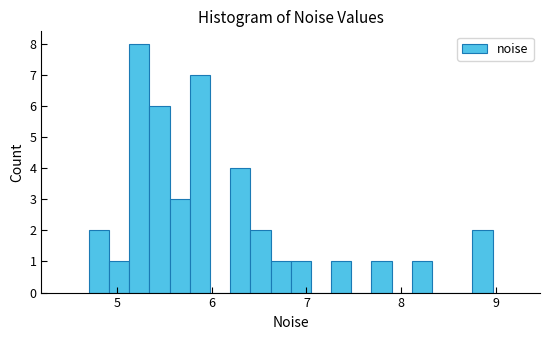

Around what value on the x-axis is the tallest bar? Give the approximate position of its centre, as read against the axis.

5.2